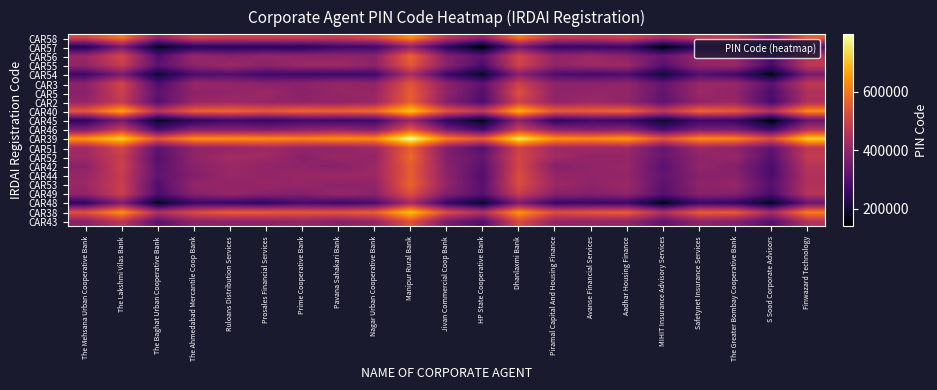

At Ruloans Distribution Services, list the series in order from largest to smallest.

CAR39, CAR40, CAR38, CAR58, CAR52, CAR2, CAR55, CAR44, CAR42, CAR49, CAR51, CAR3, CAR53, CAR5, CAR43, CAR56, CAR46, CAR54, CAR45, CAR48, CAR57